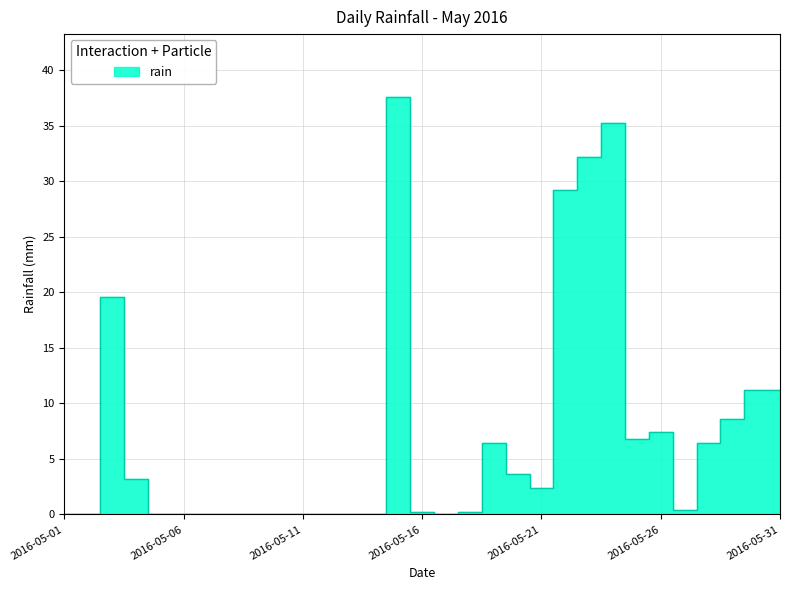

Does the chart display data point markers on the line(s)?

No